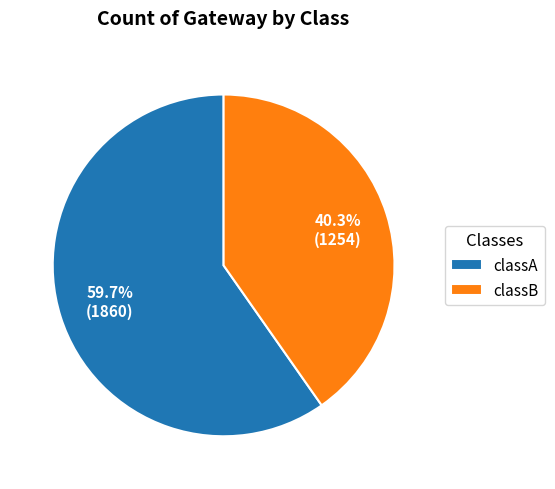

What percentage is the classA slice, to the nearest percent?

60%